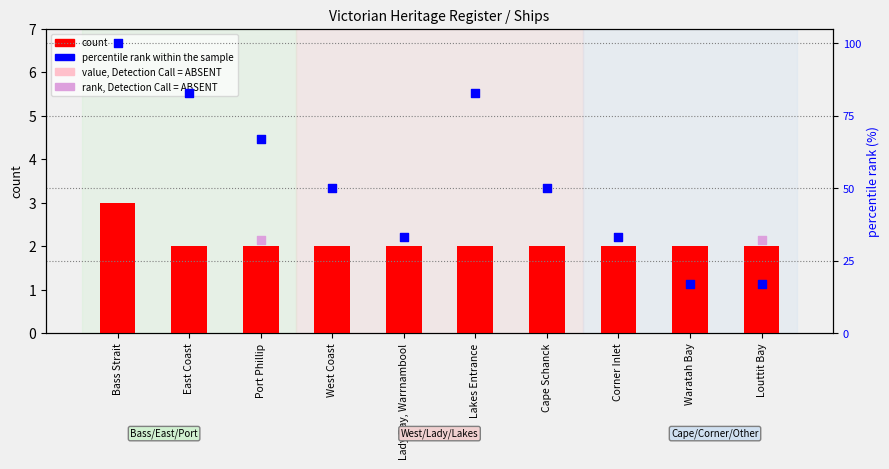

At which category is the sum across all series the highest?

Bass Strait